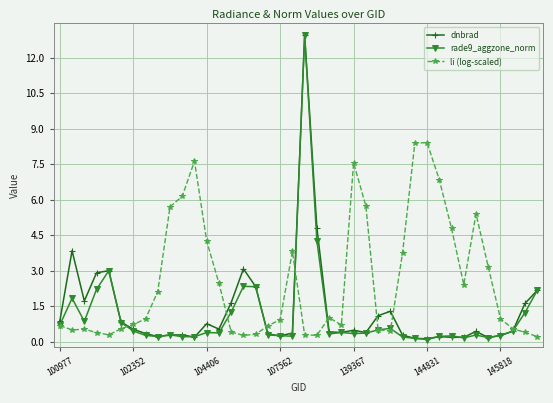

True or false: li (log-scaled) has more than 0 points higher than both neighbors.

True